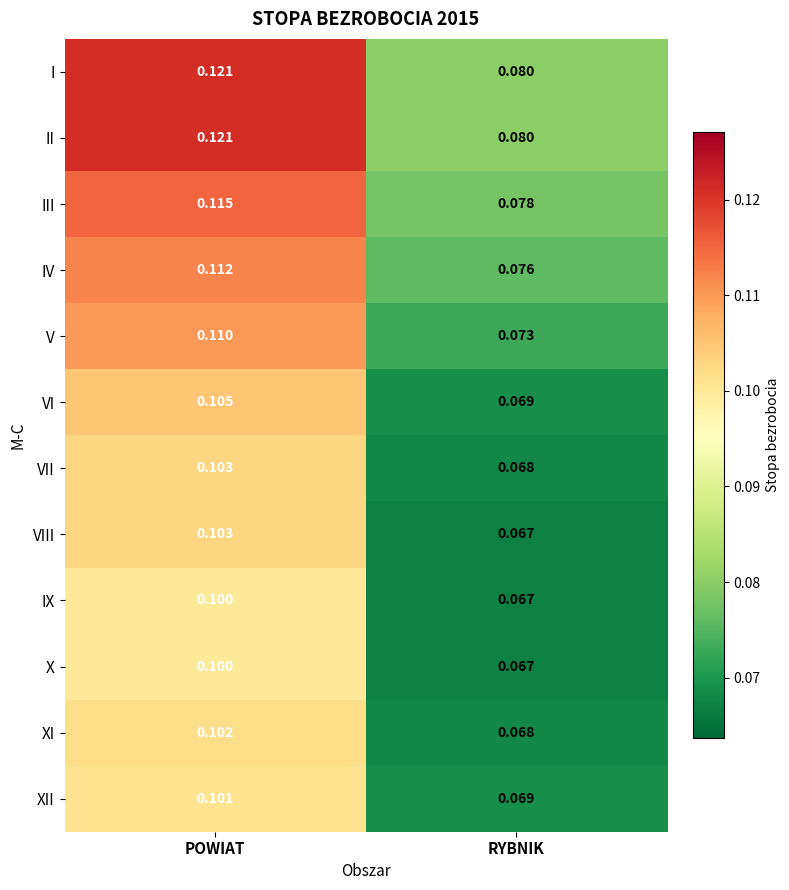

At which category is the sum across all series the highest?

POWIAT